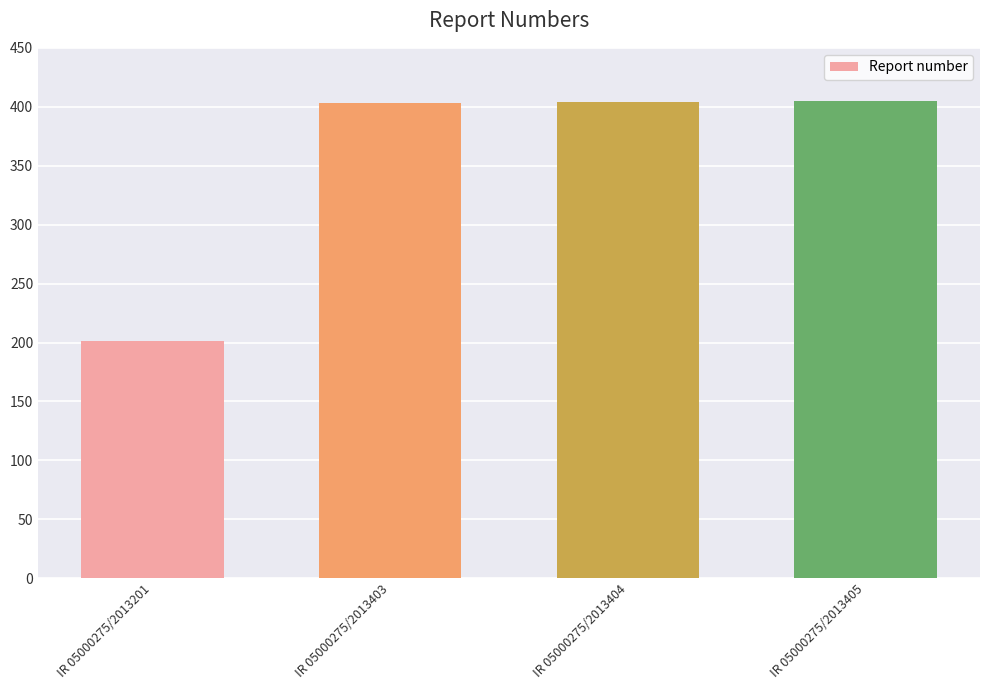

The value at IR 05000275/2013405 is 597. True or false?

False